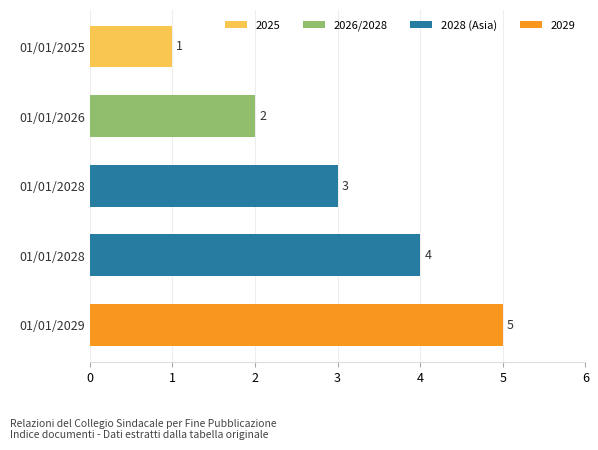

How many data points are less than 3?

2